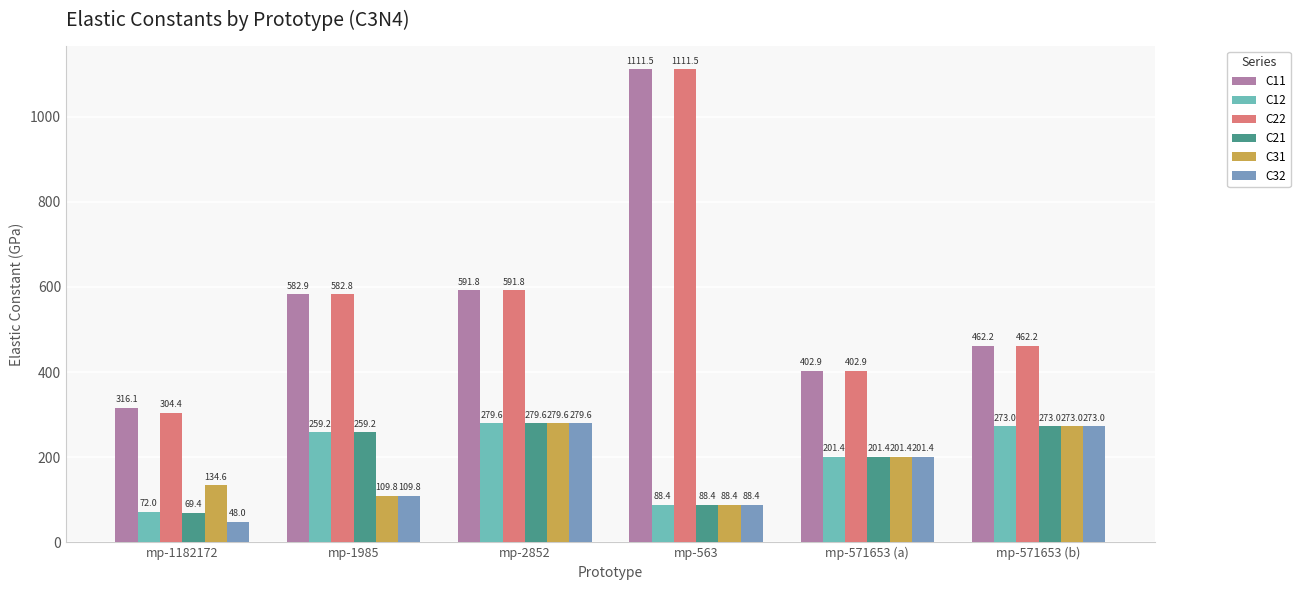

Is it true that C21 equals 436.0 at mp-2852?

False